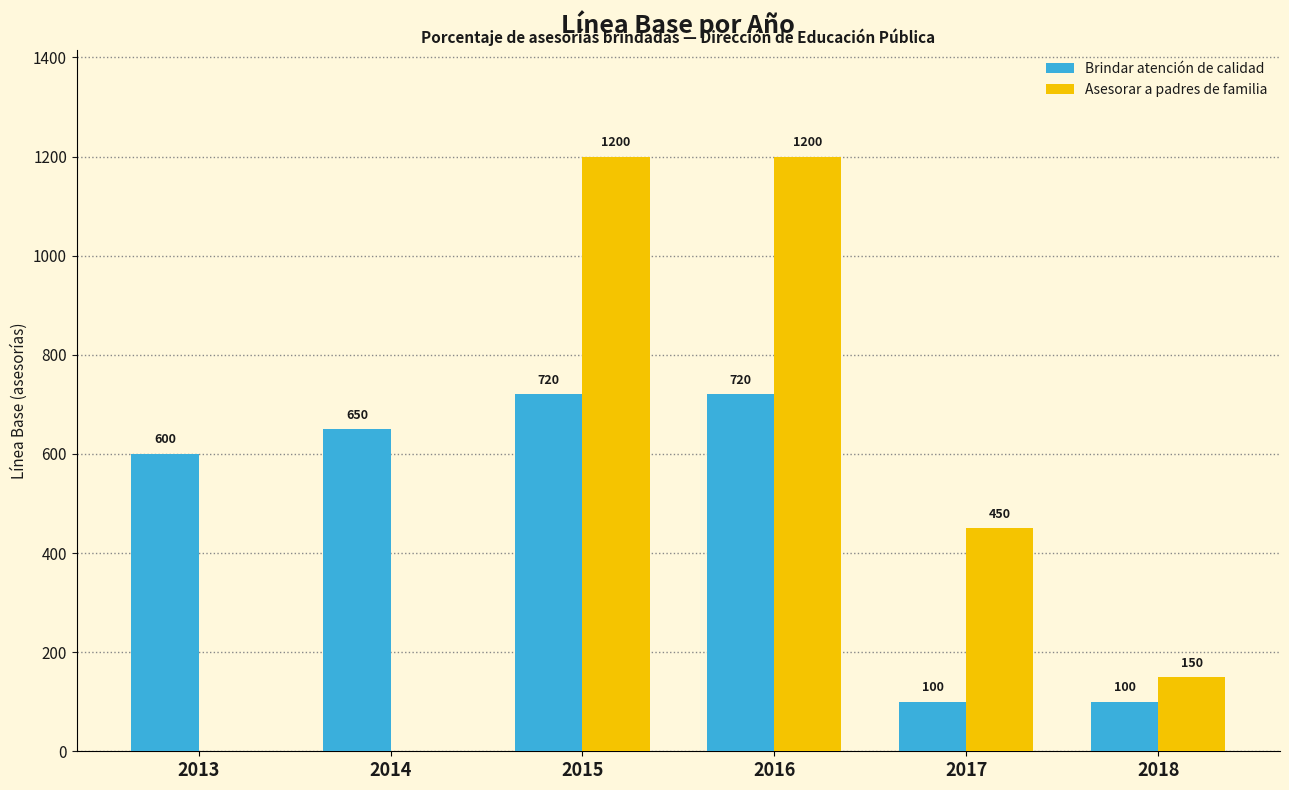

Reading left to right, list all the values displayed in this chart.

Brindar atención de calidad: 600	650	720	720	100	100
Asesorar a padres de familia: 0	0	1200	1200	450	150